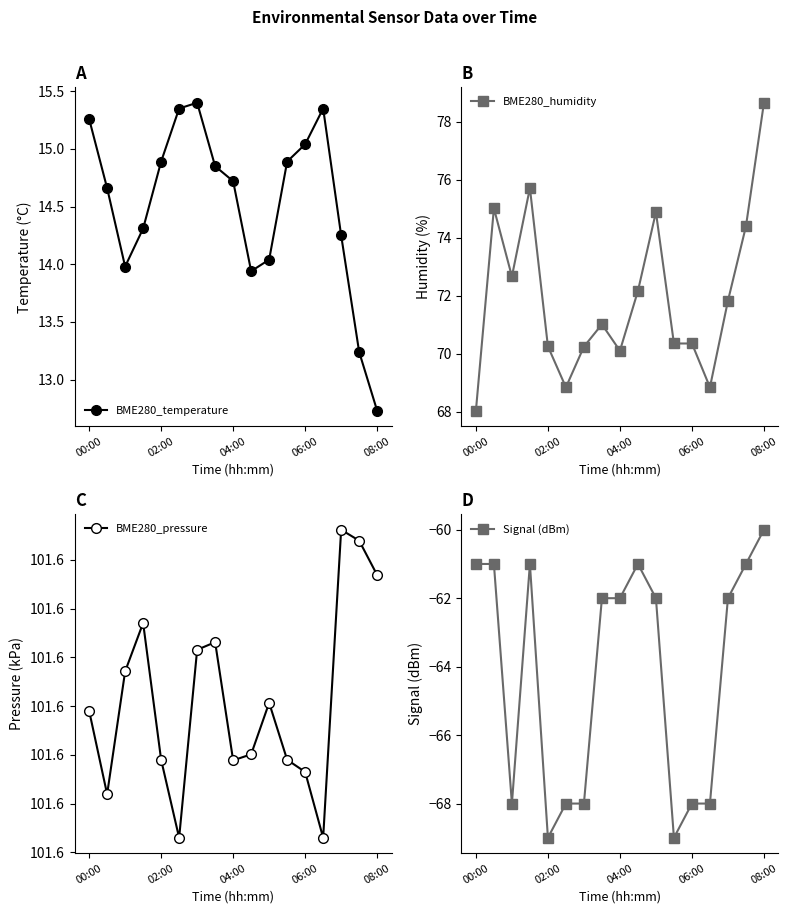

What is the maximum value for BME280_temperature?

15.4